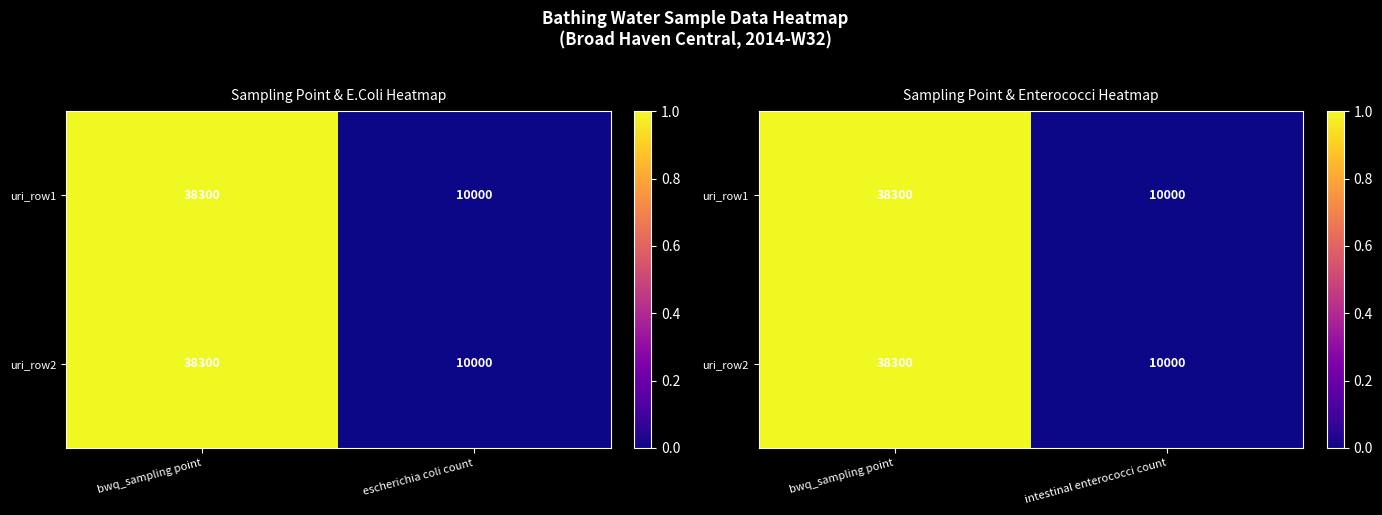

Rank the categories by uri_row2 value from highest to lowest.

bwq_sampling point, intestinal enterococci count